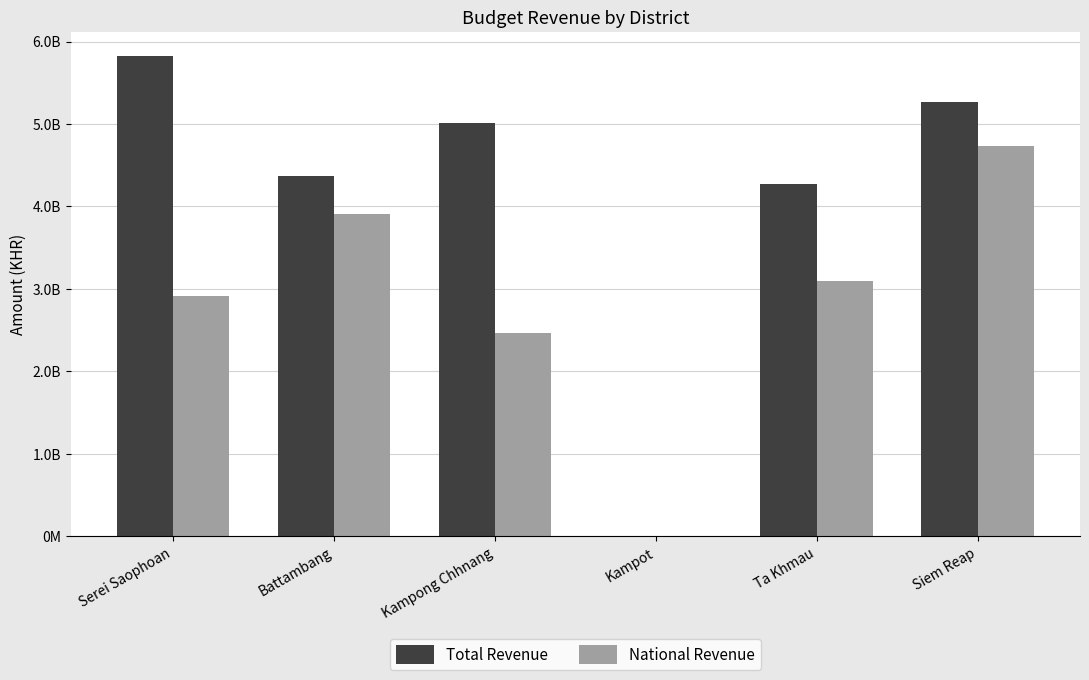

At Battambang, list the series in order from largest to smallest.

Total Revenue, National Revenue